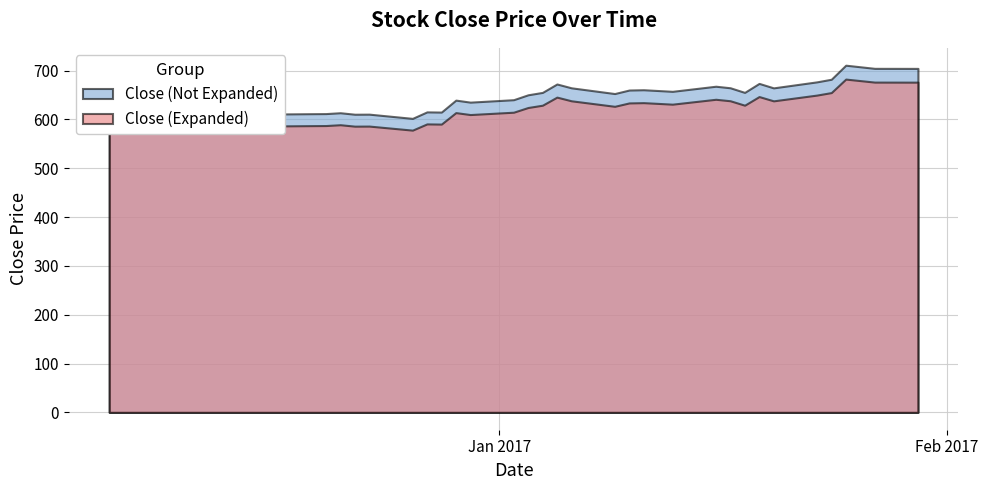

Is it true that the value at 2017-01-23 is 253.8?

False